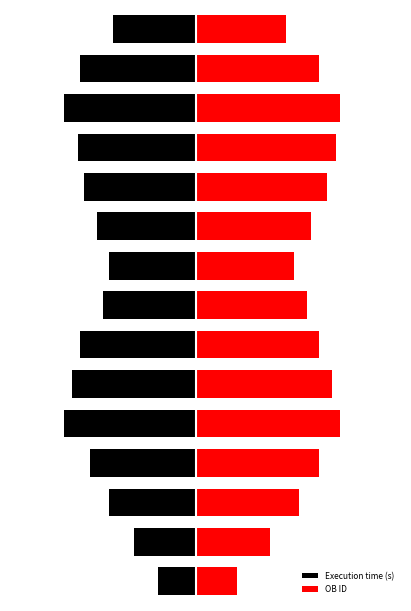

Rank the series at 13 from lowest to highest value.

Execution time (s), OB ID